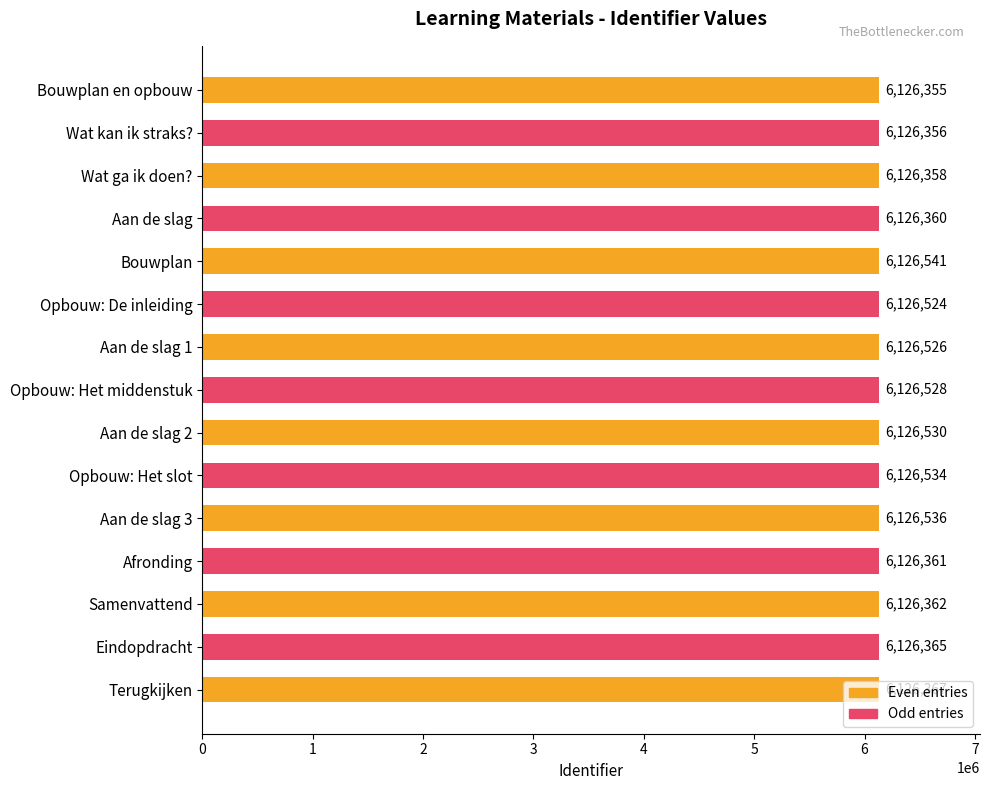

What is the average value?

6126440